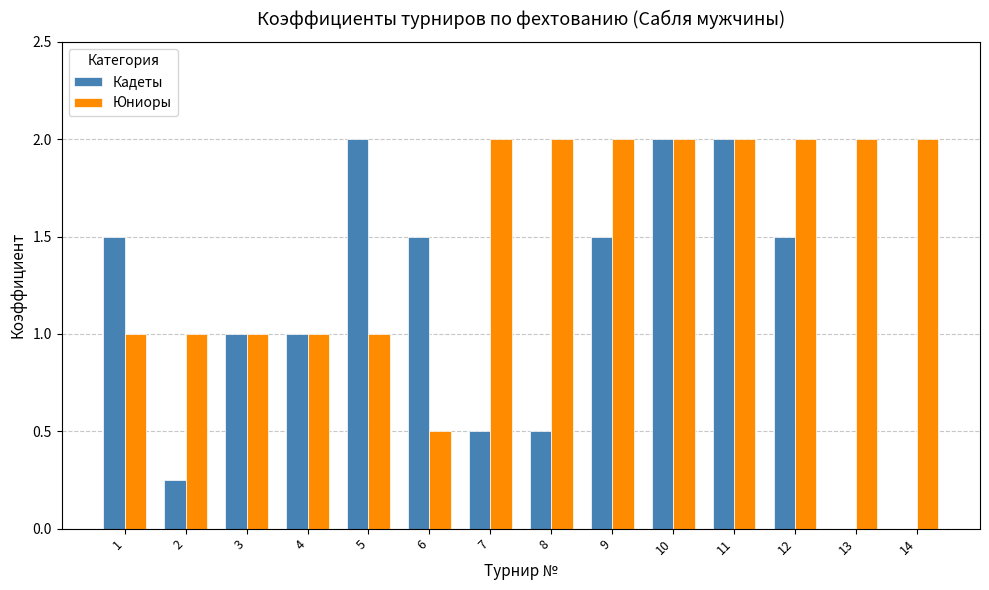

Is the value of Юниоры at 10 greater than the value of Кадеты at 1?

Yes